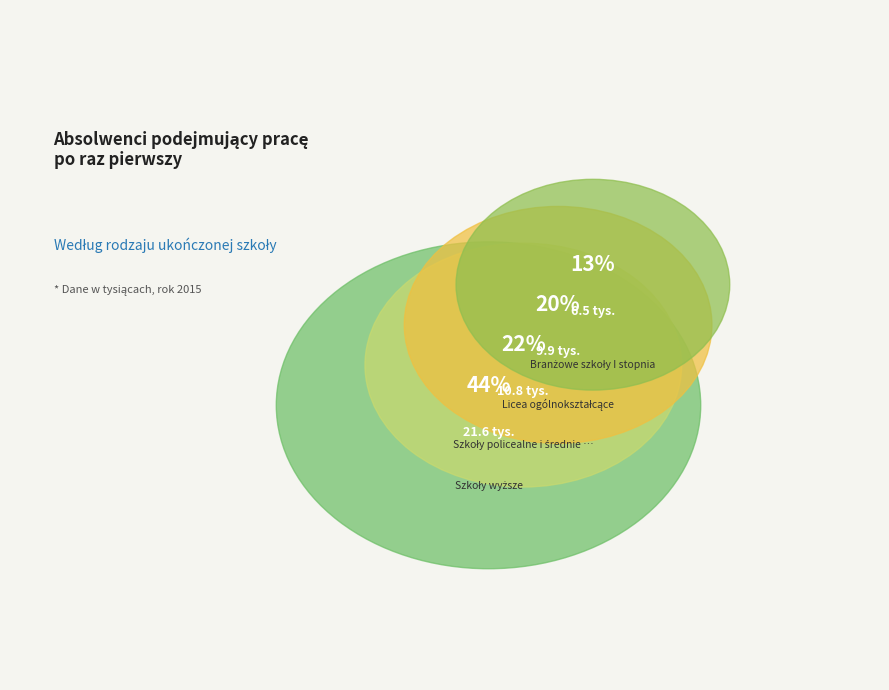

To the nearest percent, what portion does Szkoły policealne i średnie zawodowe represent?

22%